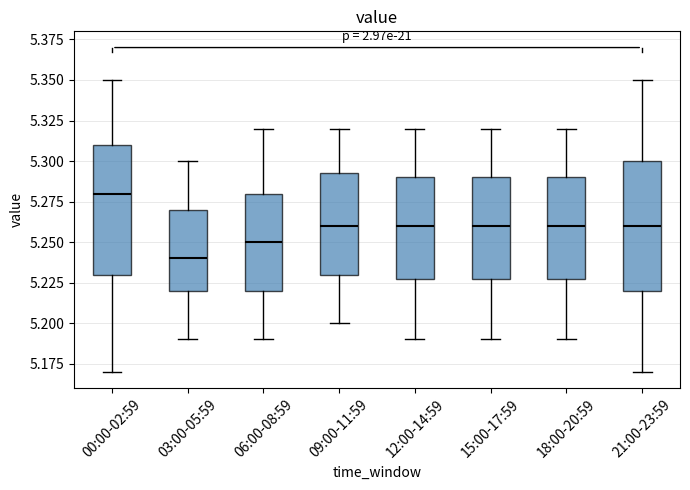

Reading left to right, transcribe this box plot: for each box, give where its median line is, the range the box spans, and where its two whiskers end, as read against the y-axis. The values are not printed on the chart, so give them approximately, as read against the axis.

00:00-02:59: median 5.280, box 5.230 to 5.310, whiskers 5.170 to 5.350
03:00-05:59: median 5.240, box 5.220 to 5.270, whiskers 5.190 to 5.300
06:00-08:59: median 5.250, box 5.220 to 5.280, whiskers 5.190 to 5.320
09:00-11:59: median 5.260, box 5.230 to 5.295, whiskers 5.200 to 5.320
12:00-14:59: median 5.260, box 5.230 to 5.290, whiskers 5.190 to 5.320
15:00-17:59: median 5.260, box 5.230 to 5.290, whiskers 5.190 to 5.320
18:00-20:59: median 5.260, box 5.230 to 5.290, whiskers 5.190 to 5.320
21:00-23:59: median 5.260, box 5.220 to 5.300, whiskers 5.170 to 5.350